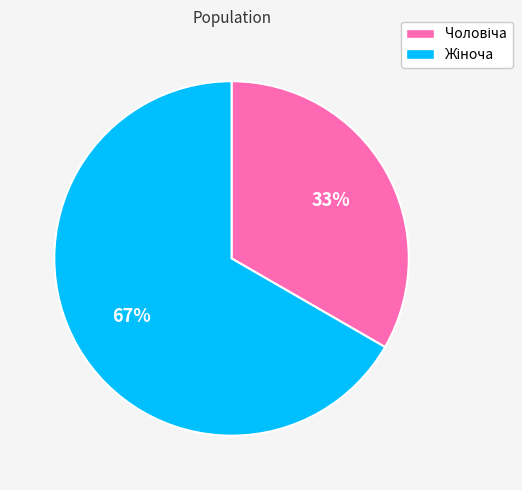

To the nearest percent, what is the average slice percentage?

50%